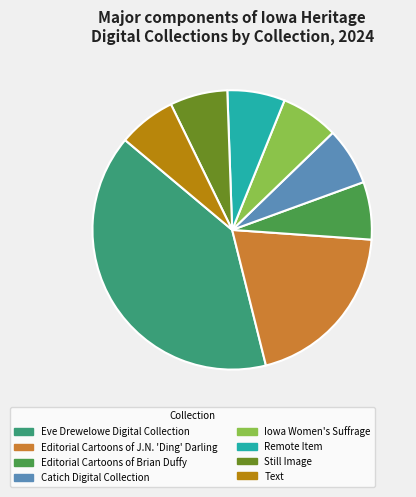

Approximately how many times larger is the value at Eve Drewelowe Digital Collection compared to Remote Item?

6.0